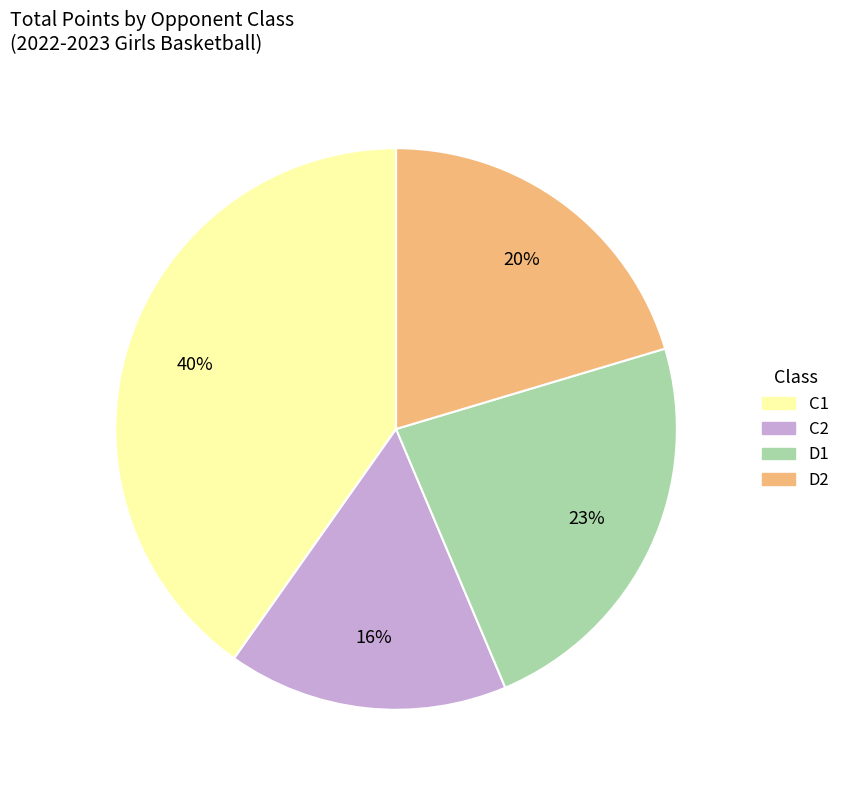

Between C2 and D1, which is larger?

D1